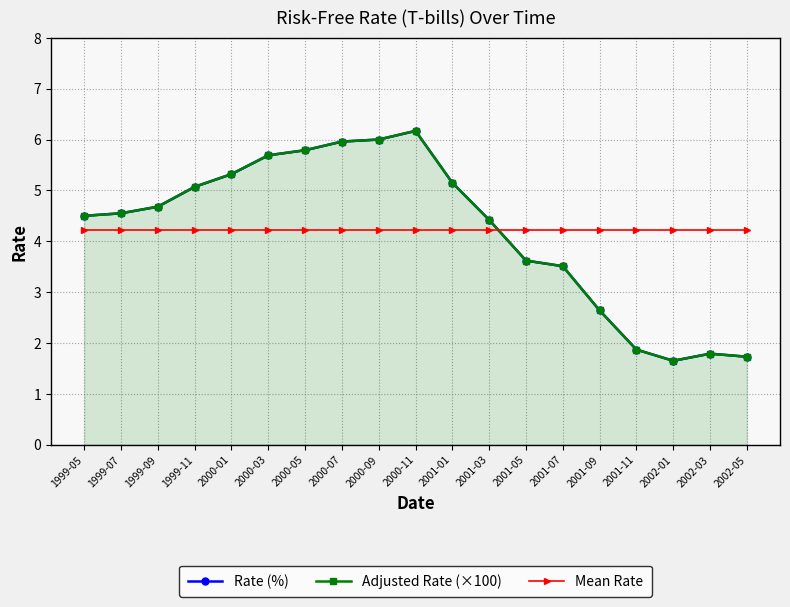

Reading right to left, what are all the values shown in this chart?

Rate (%): 2002-05=1.7	2002-03=1.8	2002-01=1.6	2001-11=1.9	2001-09=2.6	2001-07=3.5	2001-05=3.6	2001-03=4.4	2001-01=5.2	2000-11=6.2	2000-09=6.0	2000-07=6.0	2000-05=5.8	2000-03=5.7	2000-01=5.3	1999-11=5.1	1999-09=4.7	1999-07=4.5	1999-05=4.5
Adjusted Rate (×100): 2002-05=1.7	2002-03=1.8	2002-01=1.7	2001-11=1.9	2001-09=2.6	2001-07=3.5	2001-05=3.6	2001-03=4.4	2001-01=5.1	2000-11=6.2	2000-09=6.0	2000-07=6.0	2000-05=5.8	2000-03=5.7	2000-01=5.3	1999-11=5.1	1999-09=4.7	1999-07=4.5	1999-05=4.5
Mean Rate: 2002-05=4.2	2002-03=4.2	2002-01=4.2	2001-11=4.2	2001-09=4.2	2001-07=4.2	2001-05=4.2	2001-03=4.2	2001-01=4.2	2000-11=4.2	2000-09=4.2	2000-07=4.2	2000-05=4.2	2000-03=4.2	2000-01=4.2	1999-11=4.2	1999-09=4.2	1999-07=4.2	1999-05=4.2